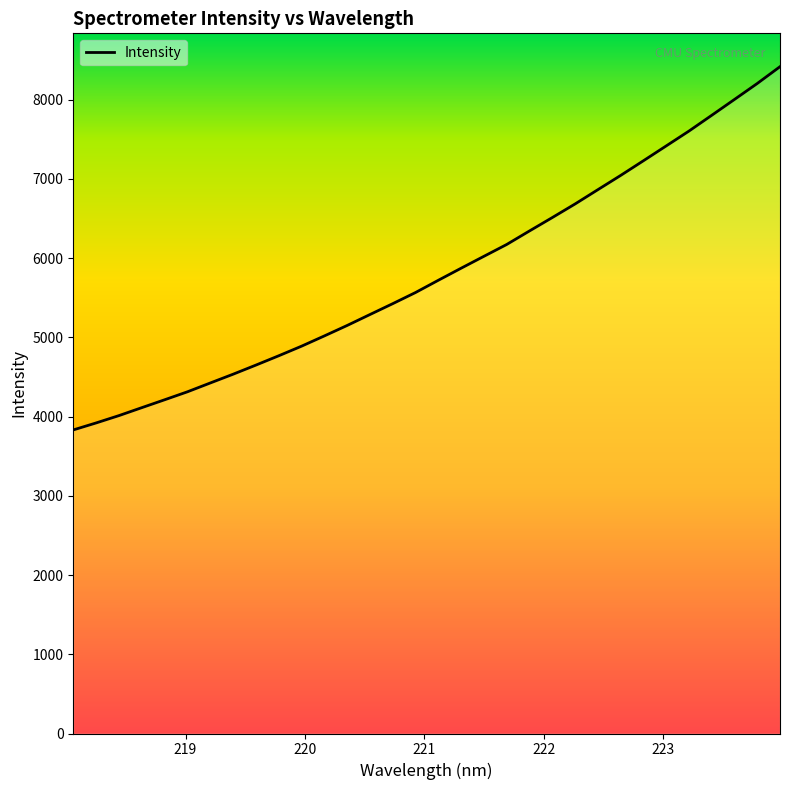

What is the greatest value displayed?

8414.5